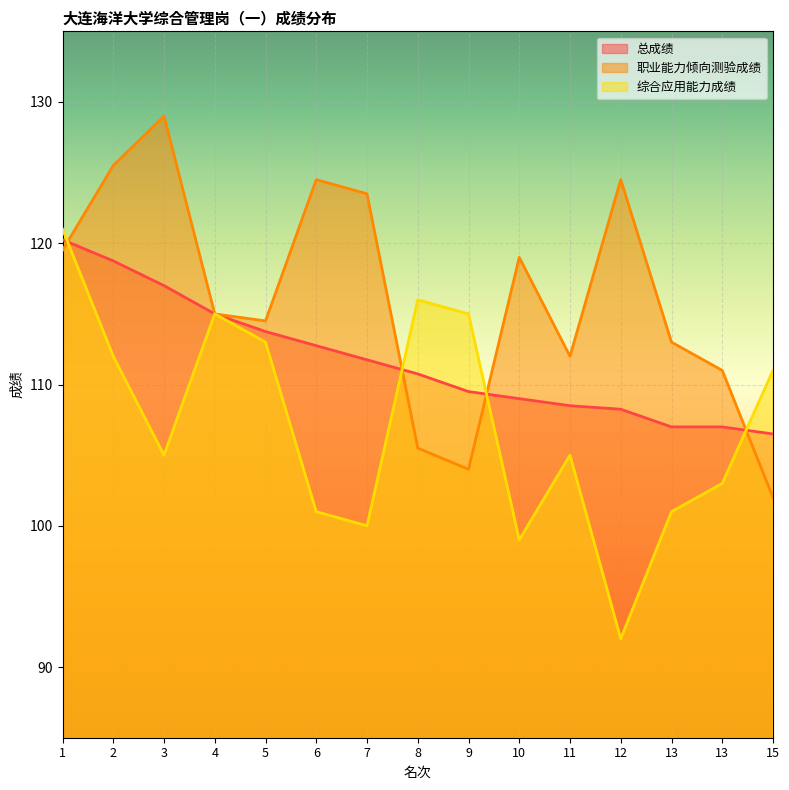

At which label is 综合应用能力成绩 closest to 106?

3